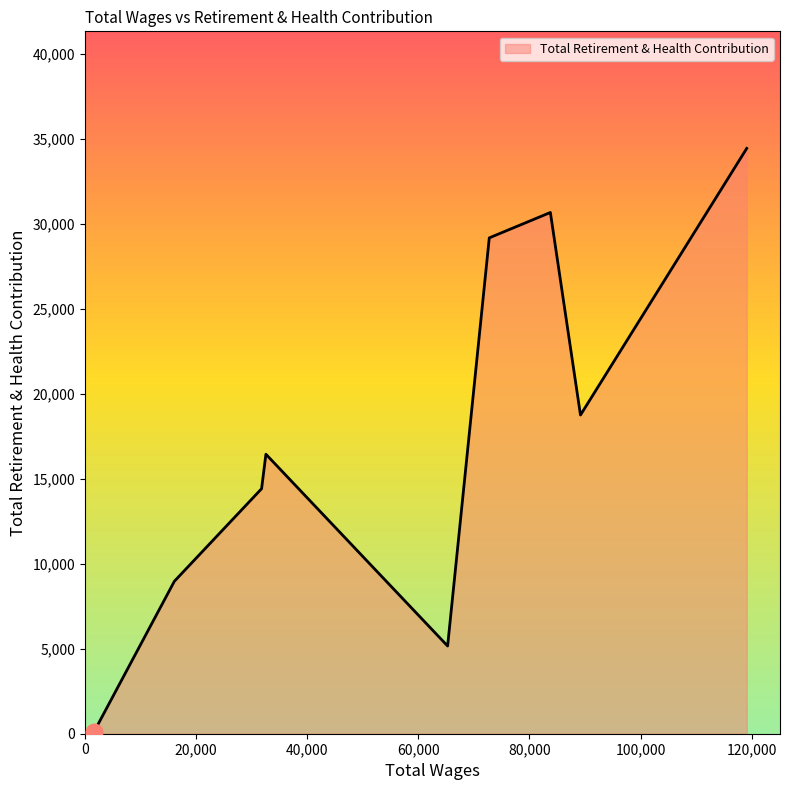

What is the maximum value shown in the chart?

34454